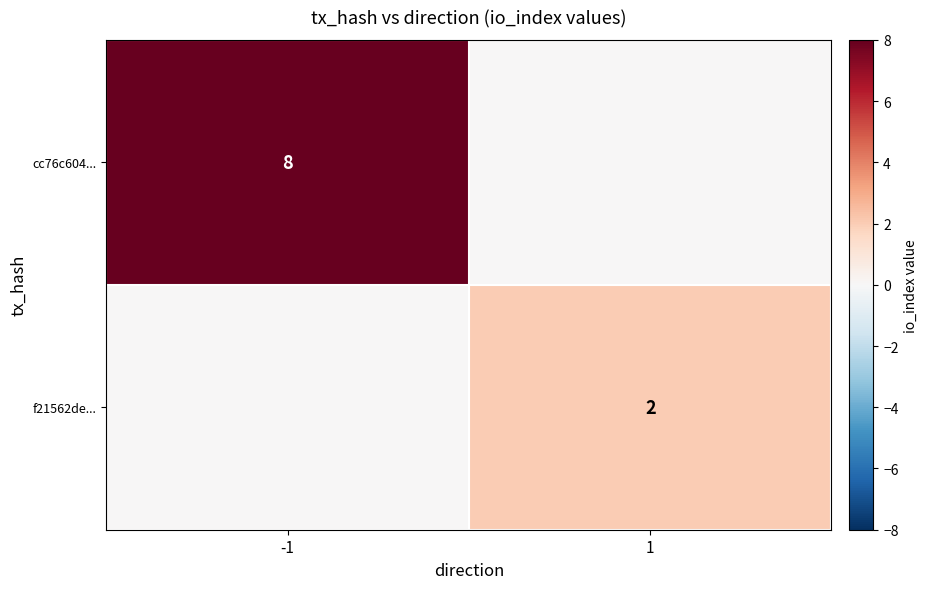

True or false: cc76c604... has a value of 8 at -1.

True